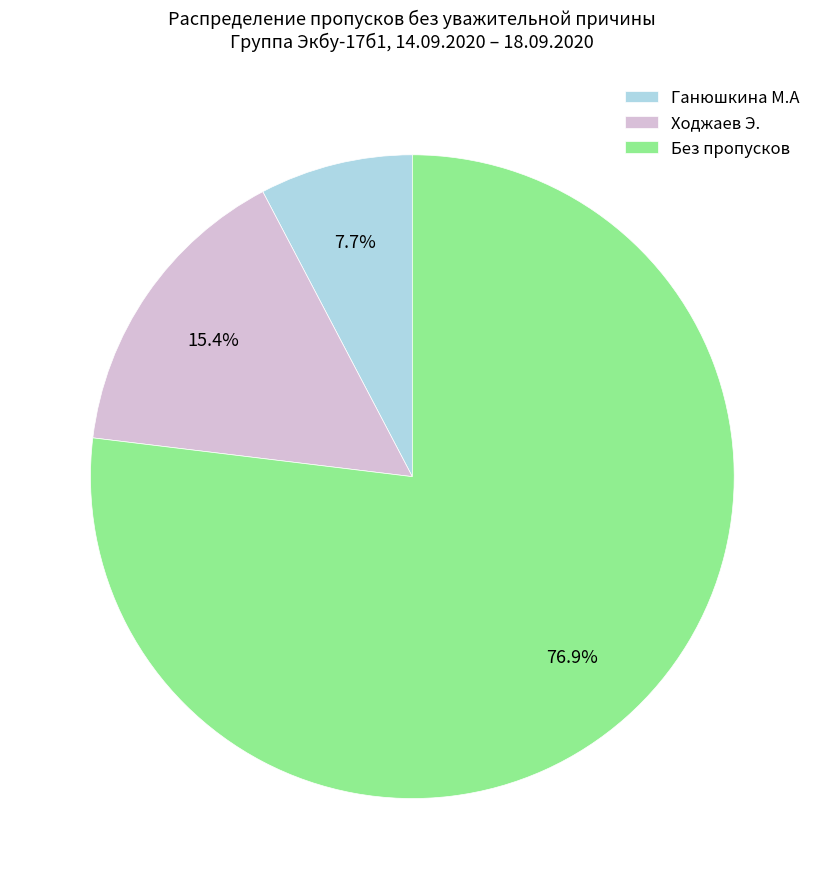

Which category has the biggest portion of the pie?

Без пропусков